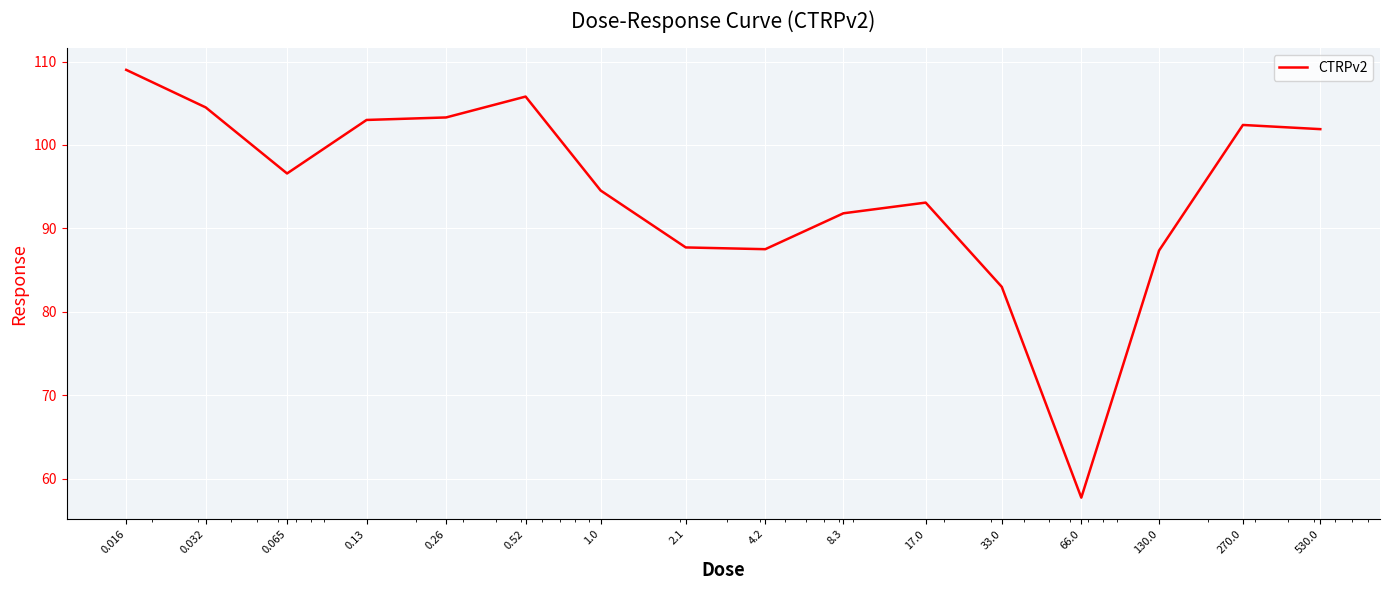

Is this an area chart (filled region under the line)?

No